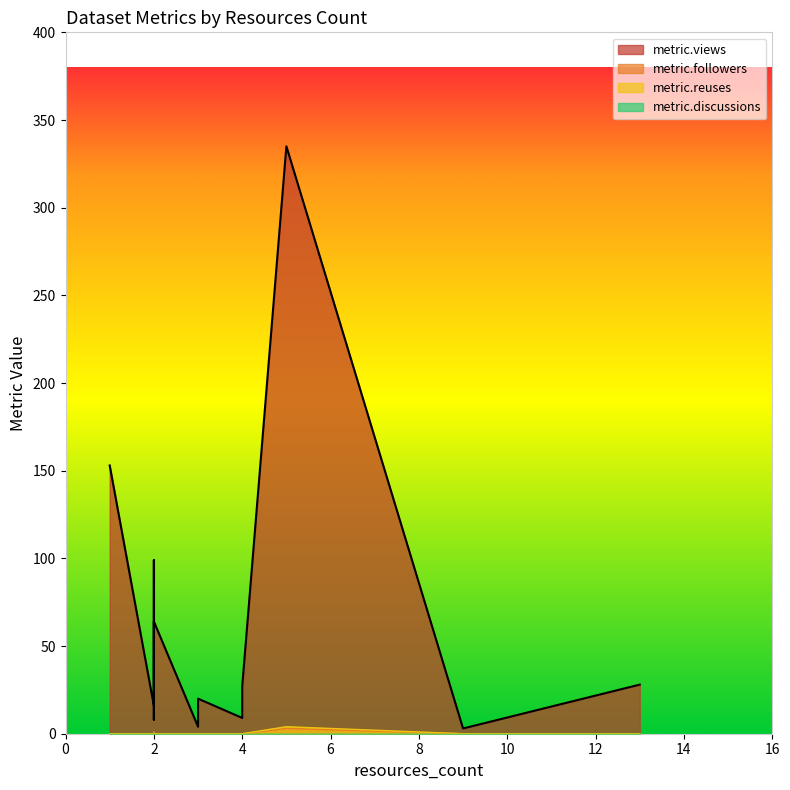

What are all the series names shown in the legend?

metric.views, metric.followers, metric.reuses, metric.discussions